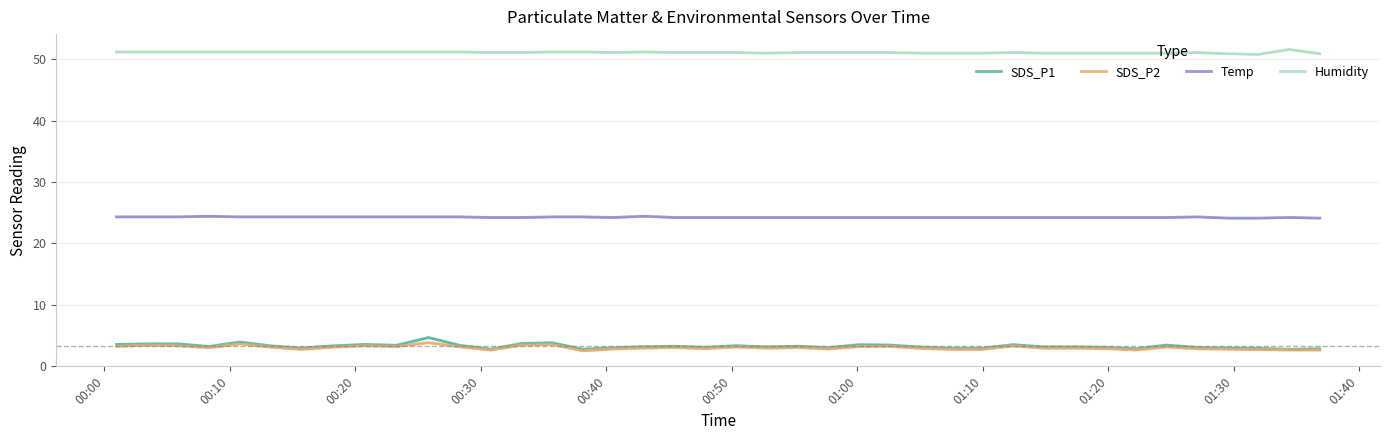

What is the highest value of the Temp series?

24.4